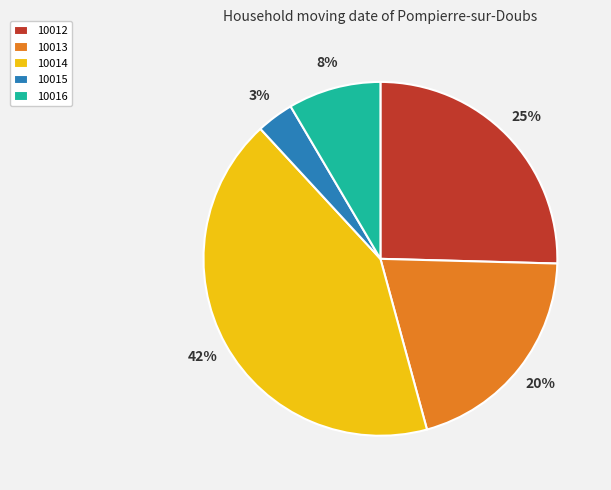

To the nearest percent, what is the combined percentage of 10014 and 10012?

68%